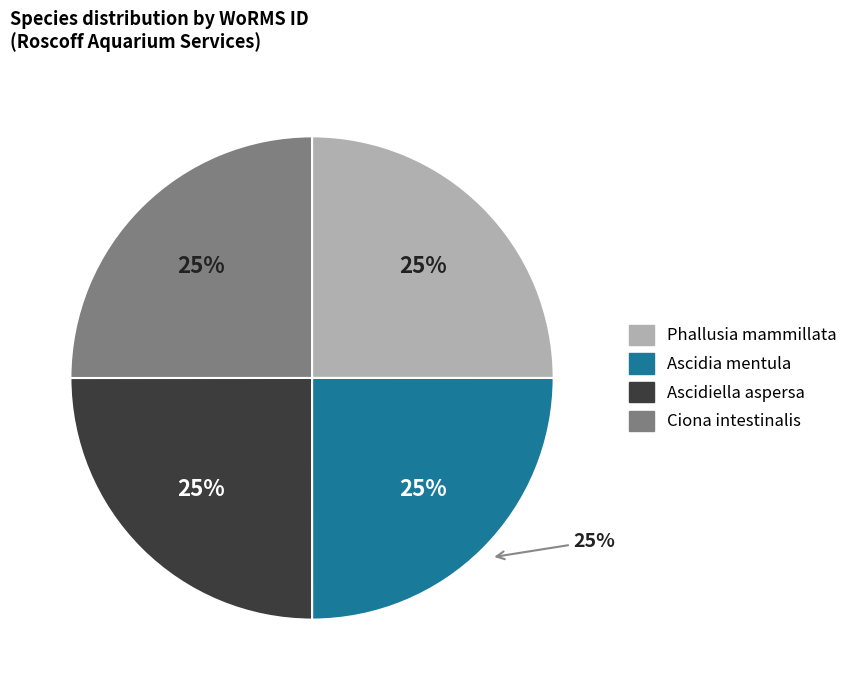

Does any single category account for the majority?

No